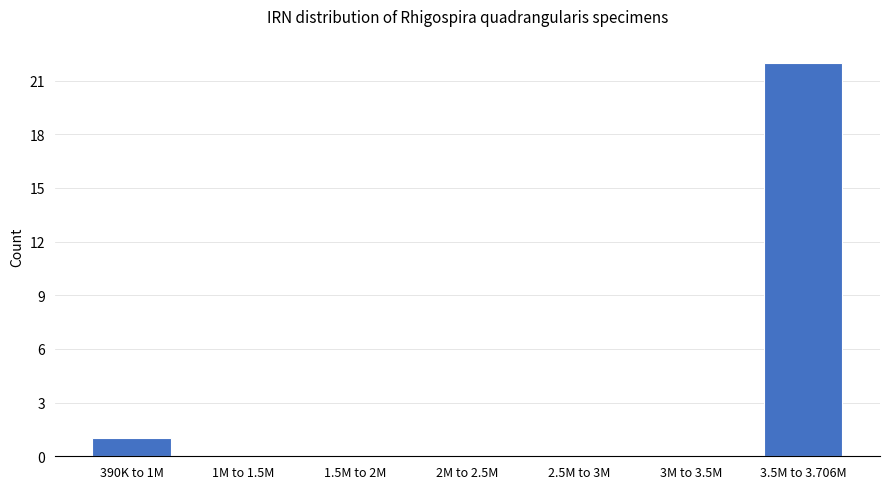

Reading left to right, what are all the values shown in this chart?

390K to 1M=1	1M to 1.5M=0	1.5M to 2M=0	2M to 2.5M=0	2.5M to 3M=0	3M to 3.5M=0	3.5M to 3.706M=22